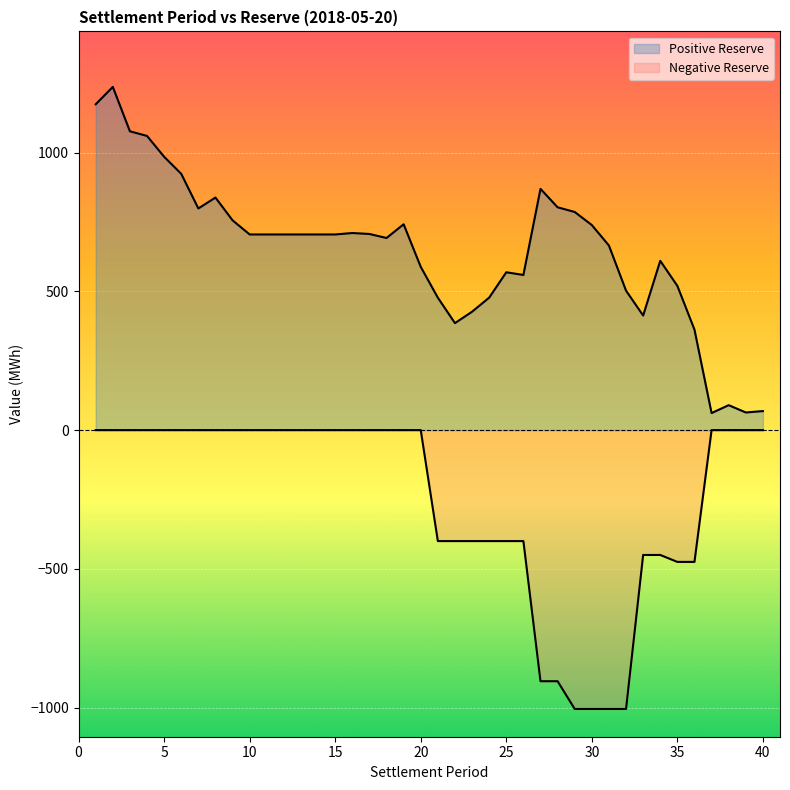

Which category has the lowest value in the Negative Reserve series?

29